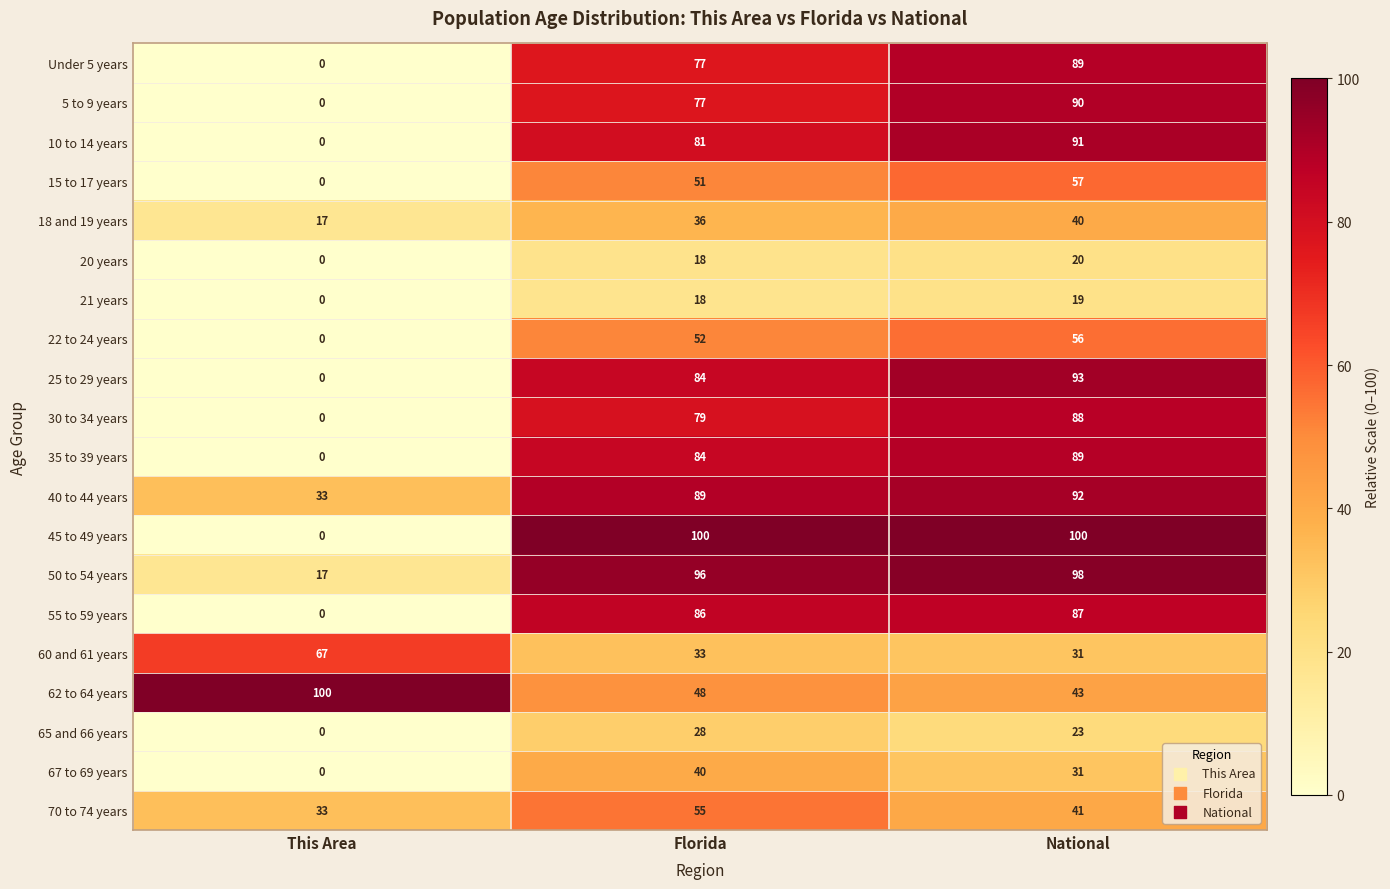

The value of 50 to 54 years at Florida is 30. True or false?

False